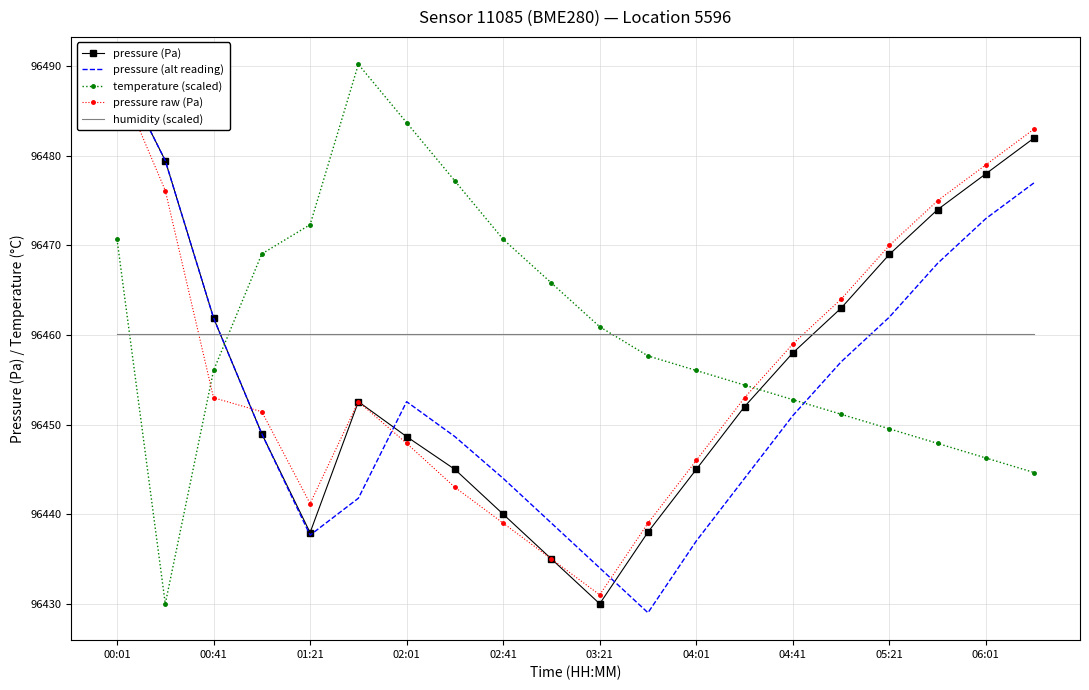

Is it true that humidity (scaled) equals 40015.4 at 05:21?

False